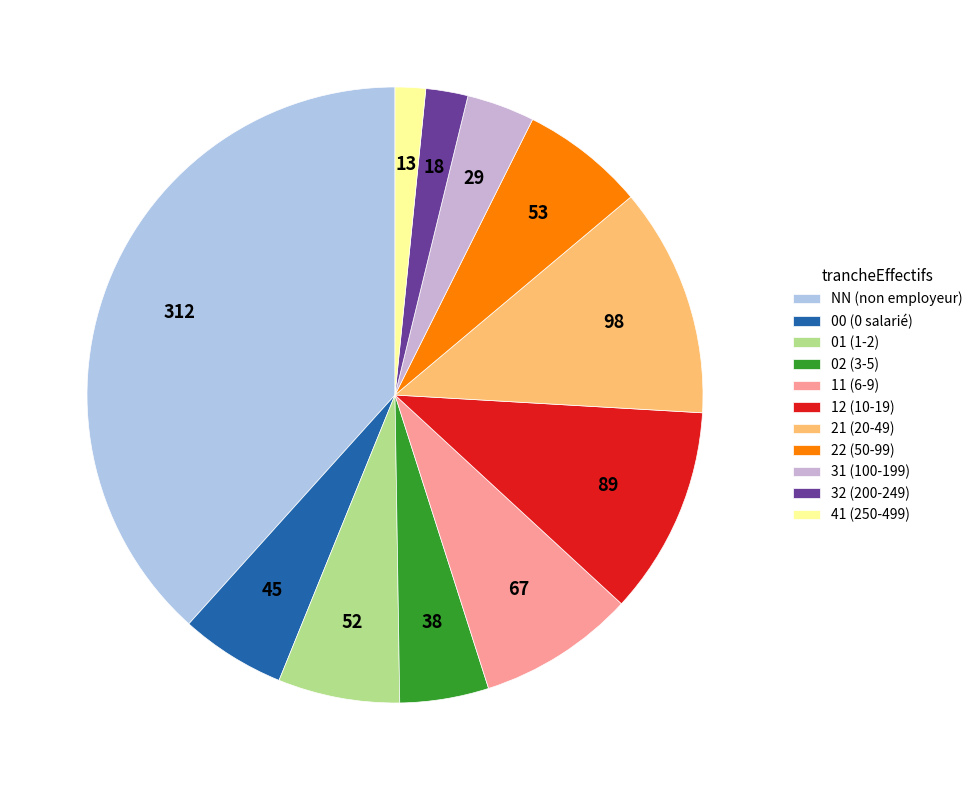

Combined, do 31 and 11 account for over 50%?

No